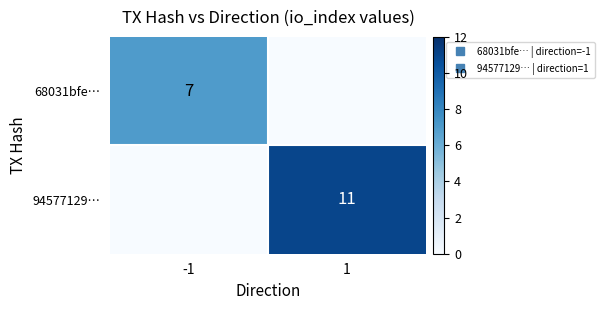

What is the sum of all 68031bfe… values?

7